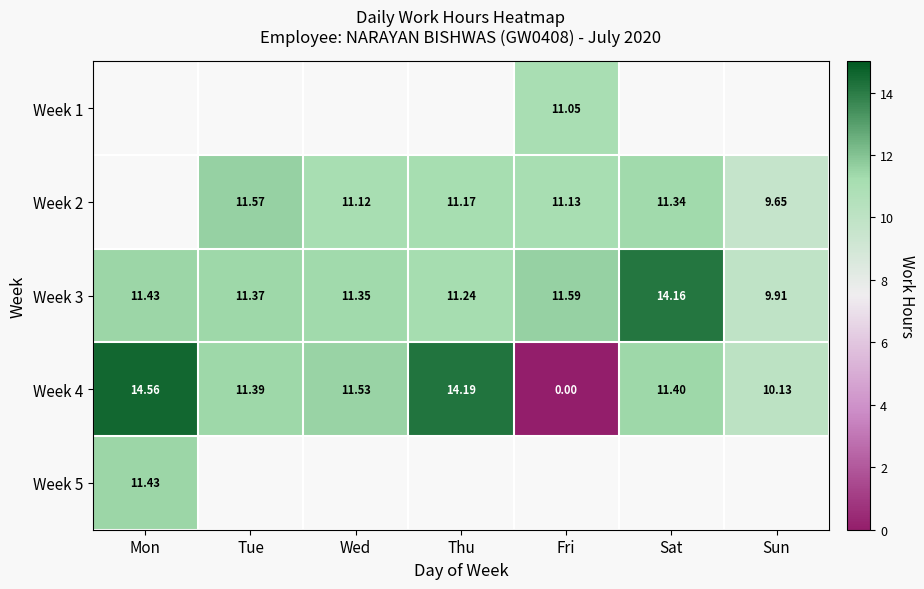

List the labels in order of Week 4 value, smallest first.

Fri, Sun, Tue, Sat, Wed, Thu, Mon